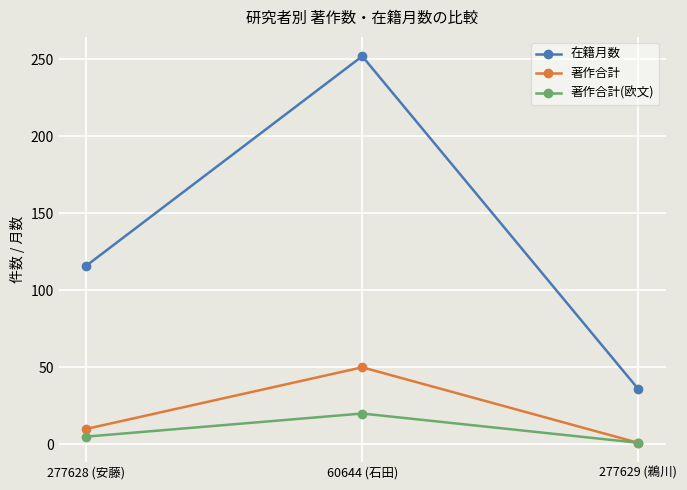

What is the difference between the highest and lowest values at 60644 (石田)?

232